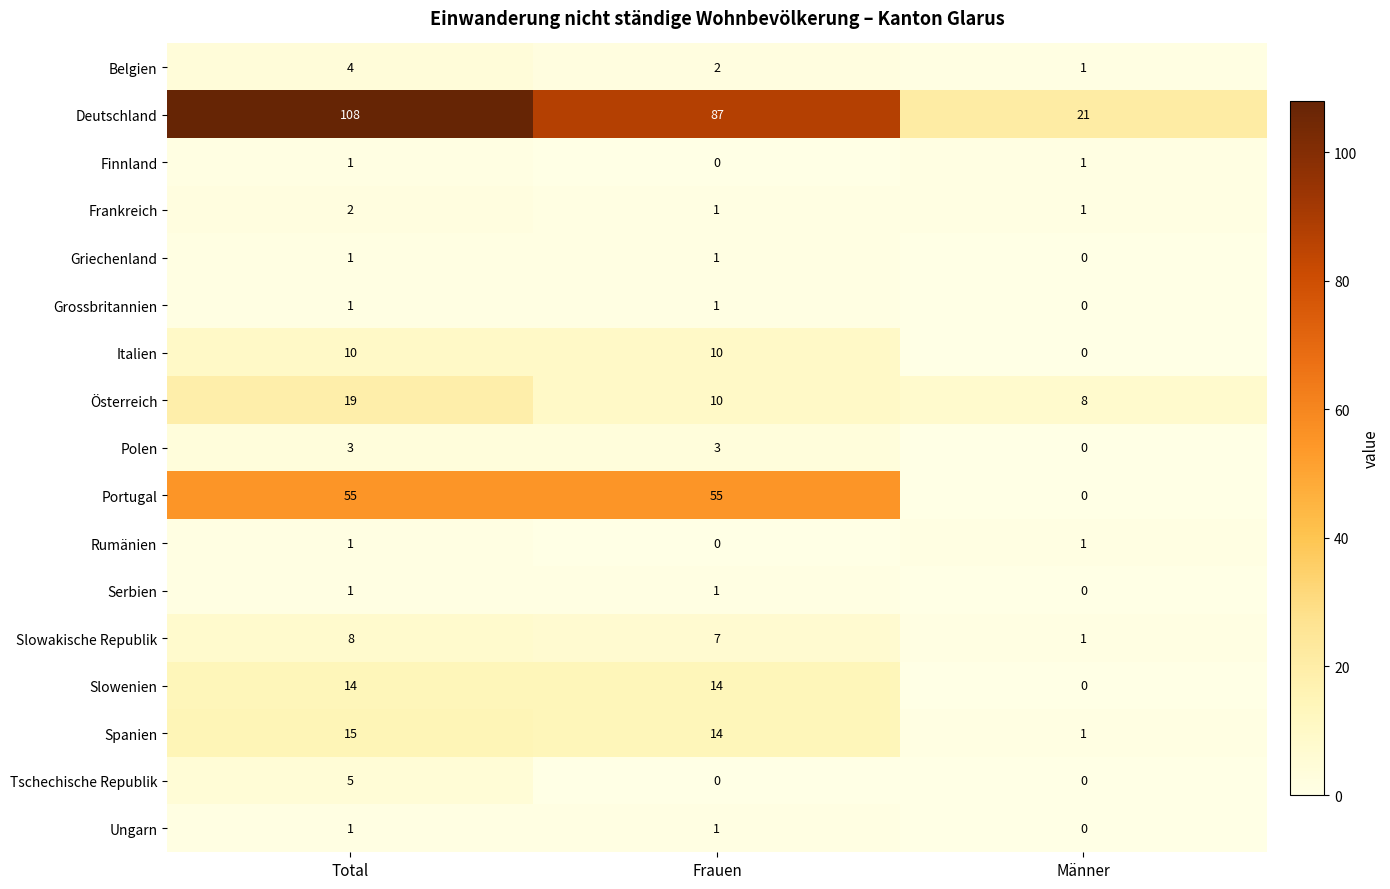

At how many categories does at least one series exceed 8?

3